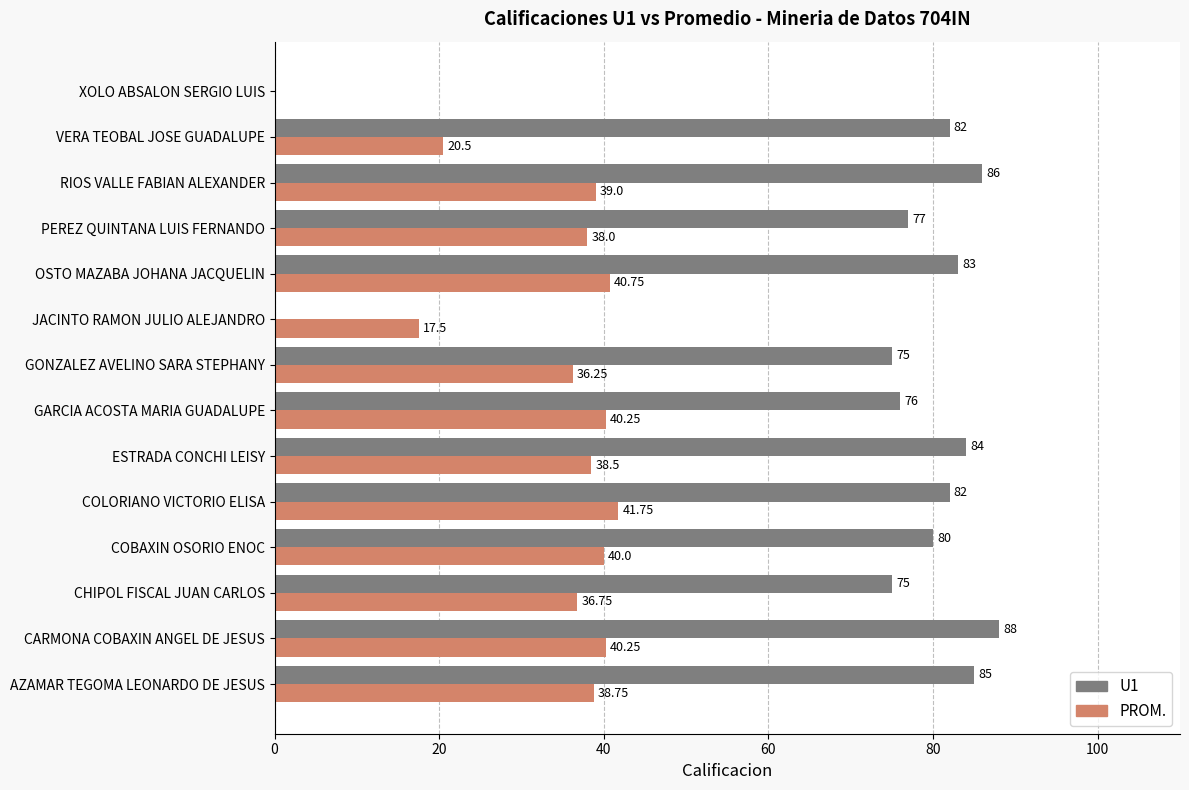

At which category is the sum across all series the highest?

CARMONA COBAXIN ANGEL DE JESUS